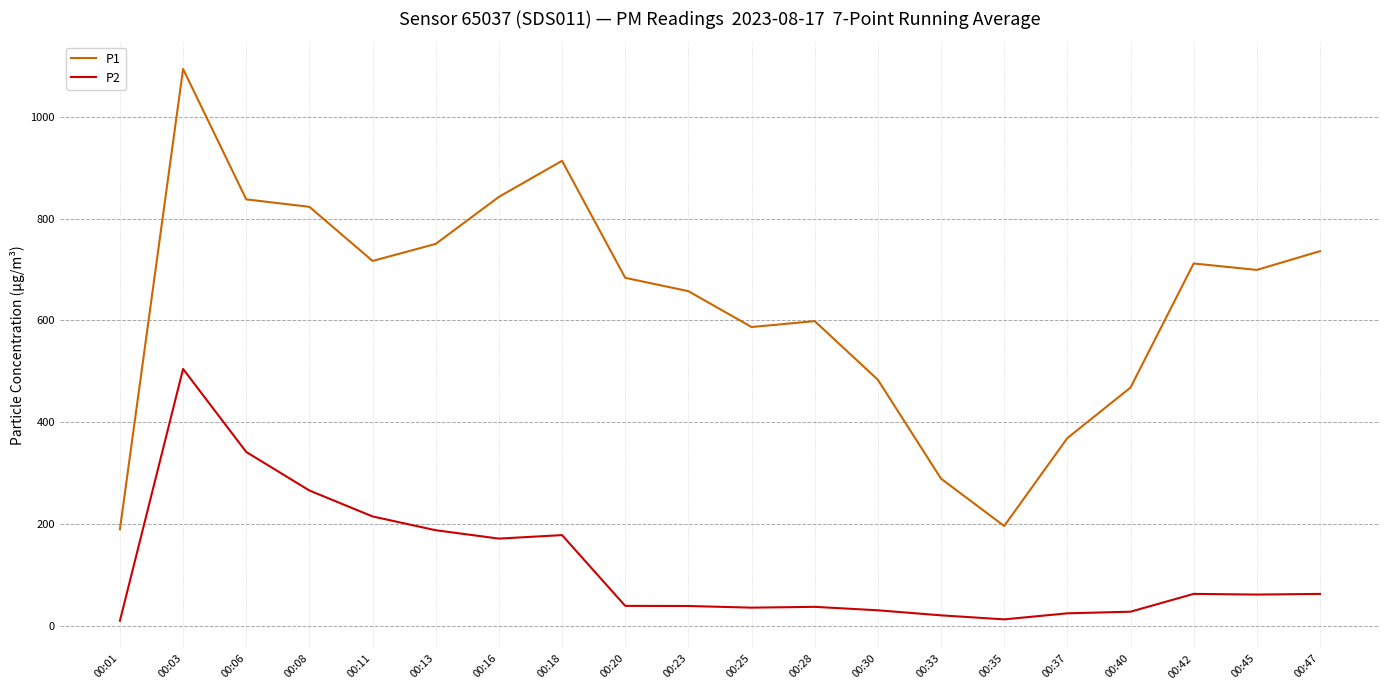

What is the minimum value for P2?

9.5